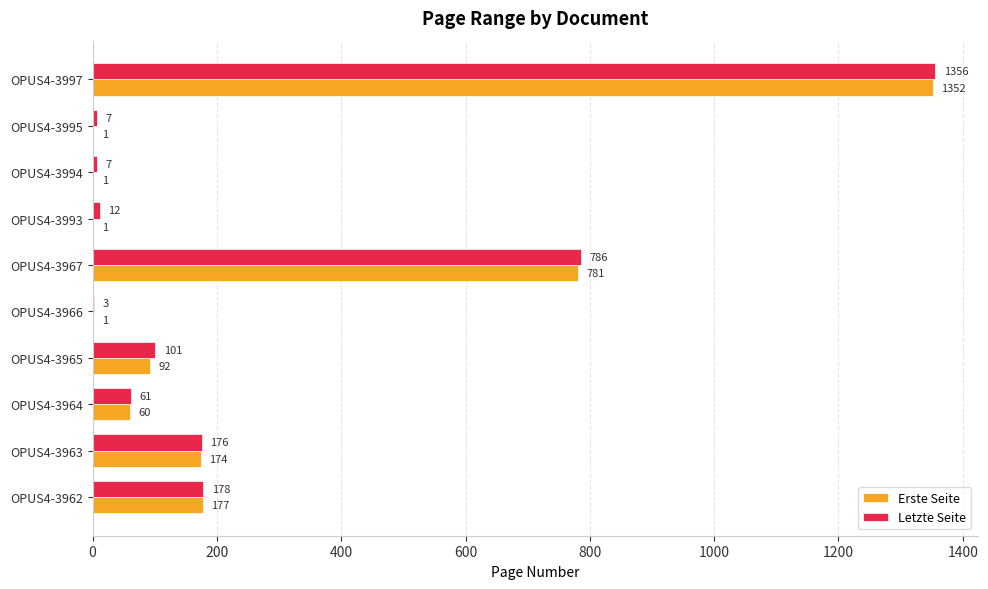

How many distinct data groups are displayed?

2